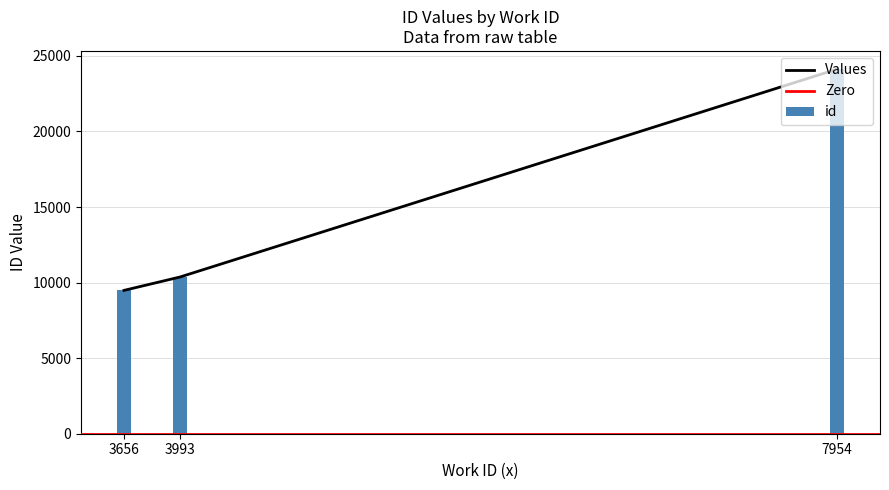

Reading left to right, what are all the values shown in this chart?

3656=9484	3993=10367	7954=24122